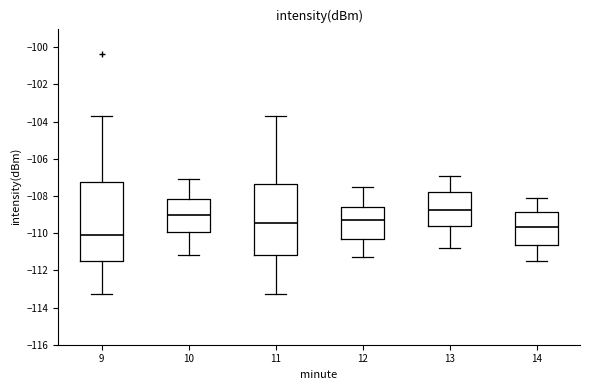

Which box has the highest median line?

13